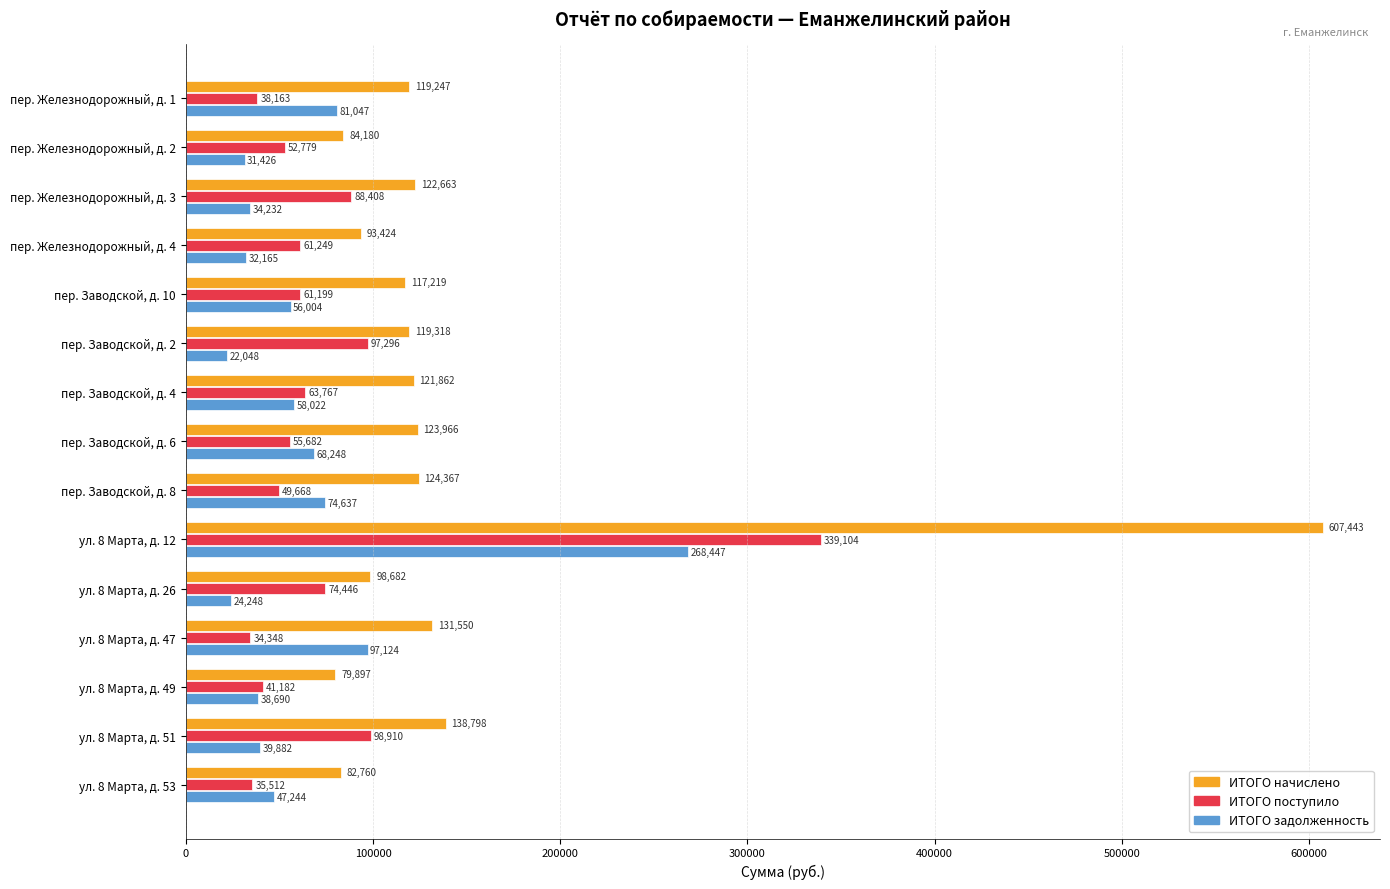

At which label is ИТОГО поступило closest to 186725?

ул. 8 Марта, д. 51